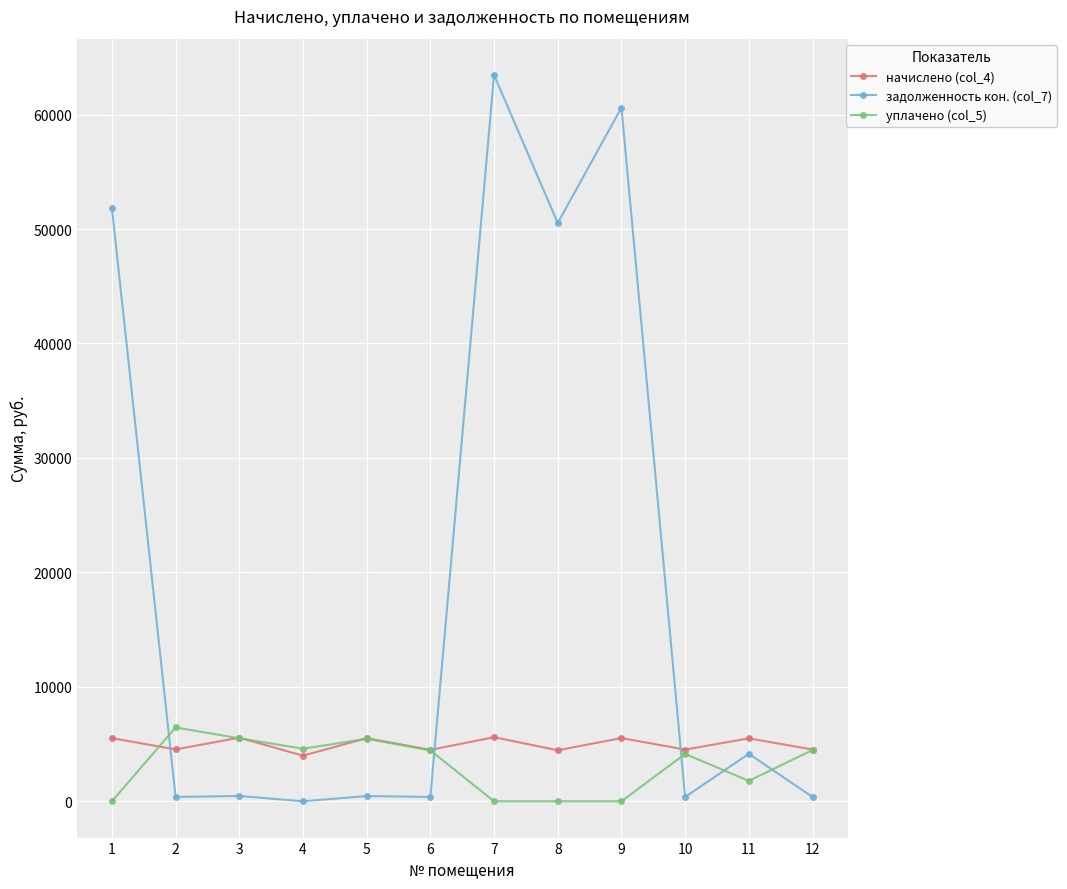

At which category is the sum across all series the highest?

7